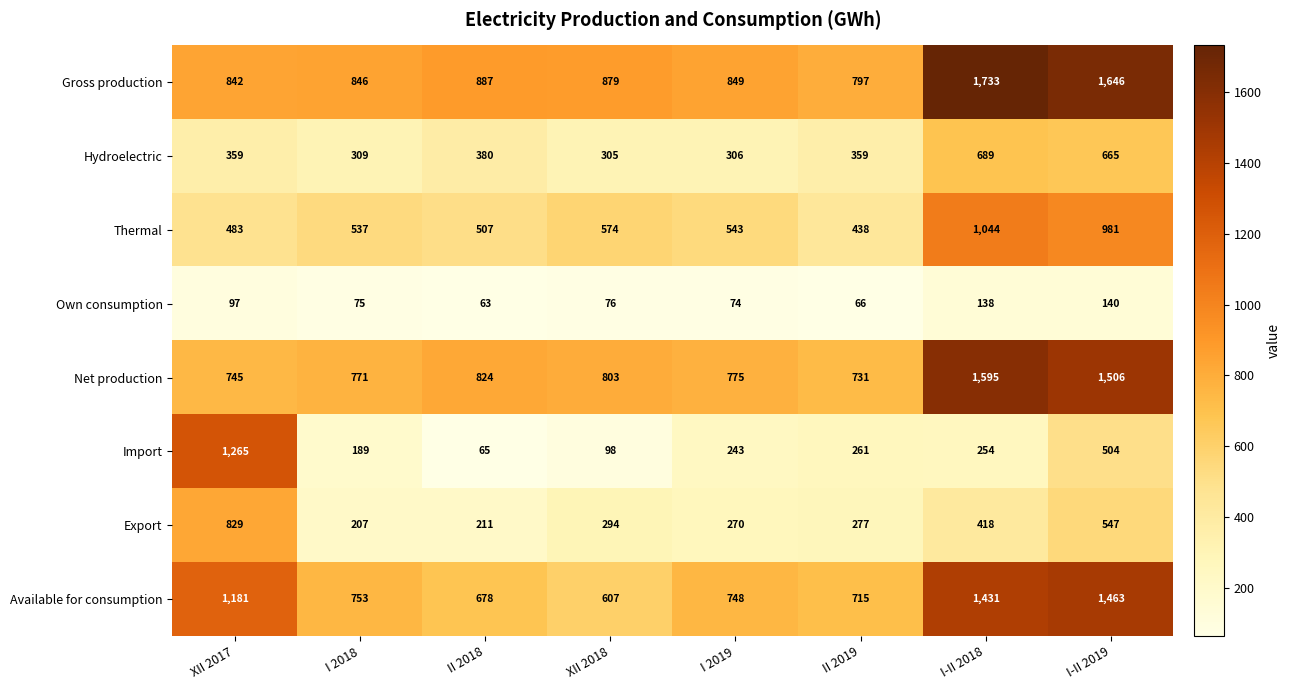

At which category is the sum across all series the highest?

I-II 2019